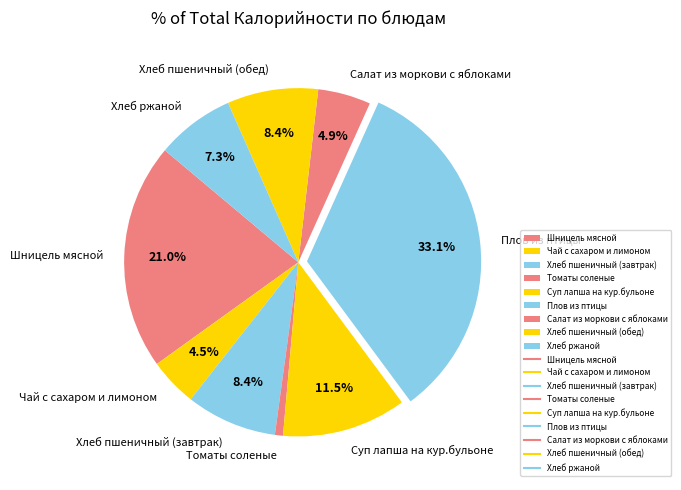

Is there a majority slice in this chart?

No